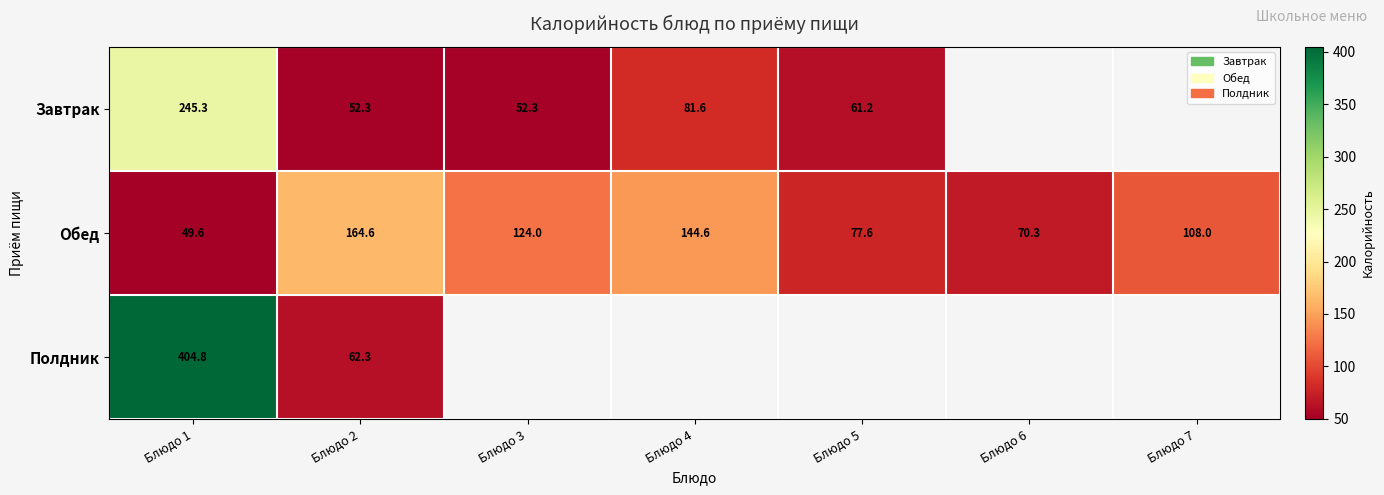

List the series in order of their overall mean, lowest first.

Завтрак, Обед, Полдник